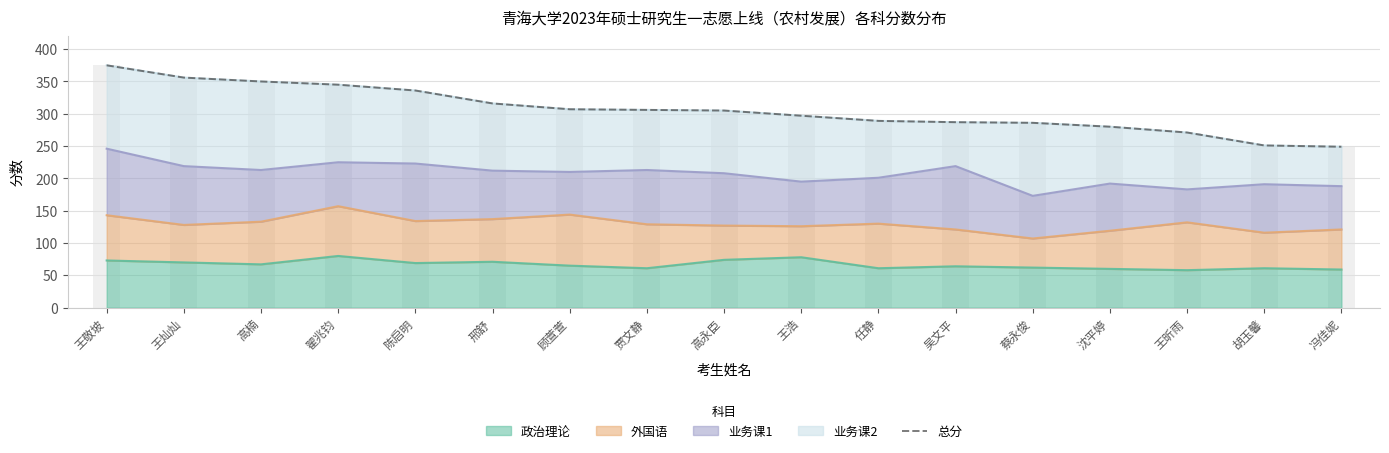

Reading left to right, transcribe all the data shown in this chart.

王敬坡=375	王灿灿=356	高楠=350	翟兆钧=345	陈启明=336	邢舒=316	顾萱萱=307	贾文静=306	高永臣=305	王浩=297	任静=289	吴文平=287	蔡永俊=286	沈平婷=280	王昕雨=271	胡玉馨=251	冯佳妮=249